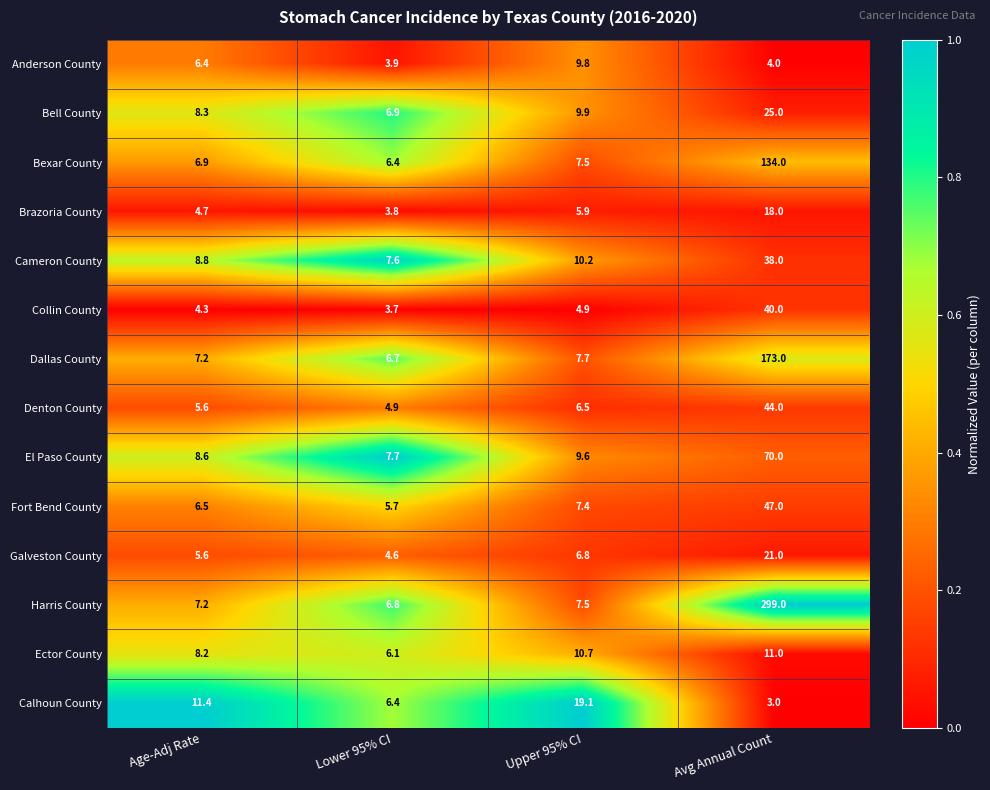

What is the sum of all Ector County values?

36.0